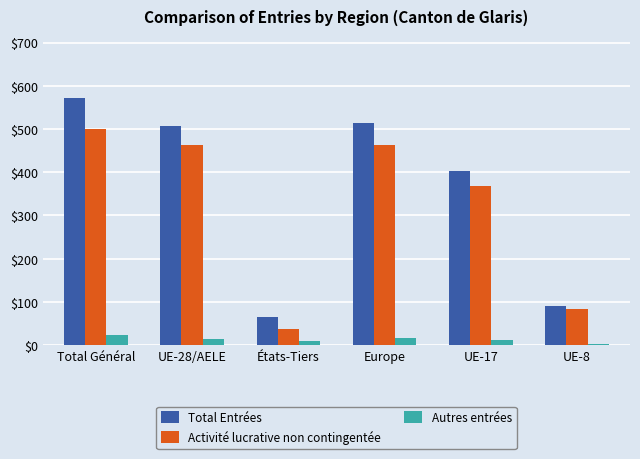

How many categories are shown in the chart?

6